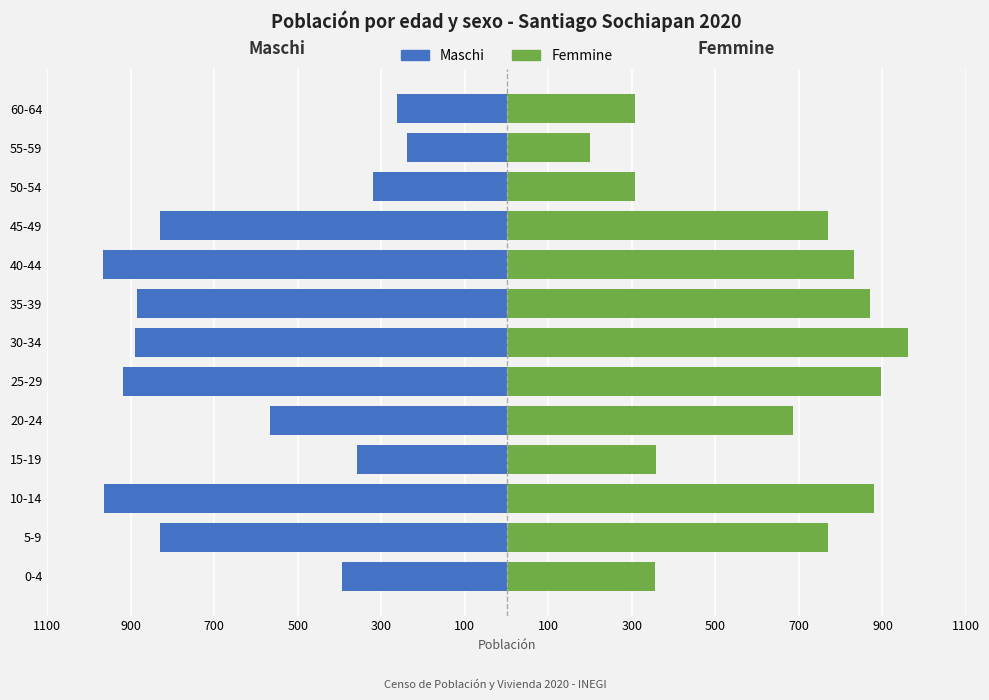

Rank the series at 50-54 from highest to lowest value.

Femmine, Maschi